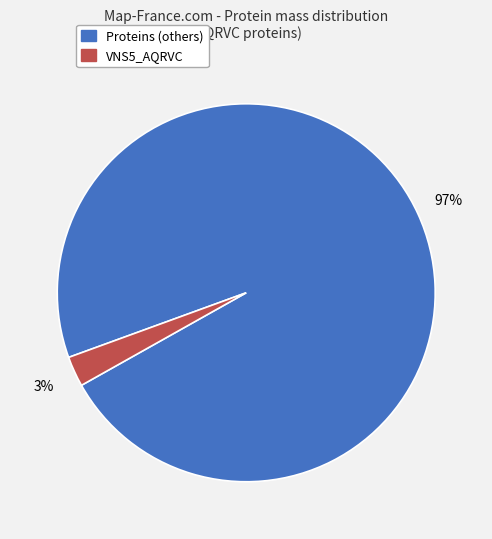

Which slice is the largest?

Proteins (others)